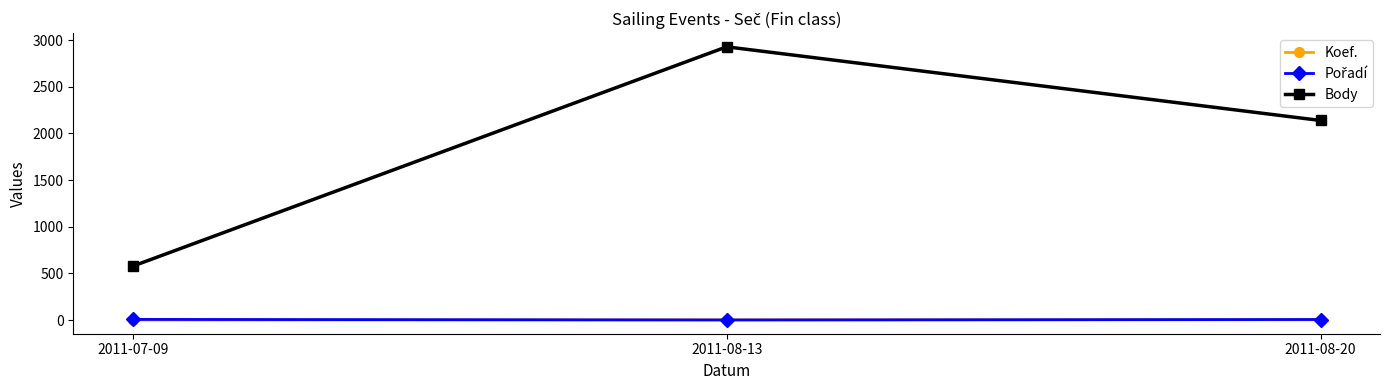

At which category does the chart reach its peak across all series?

2011-08-13